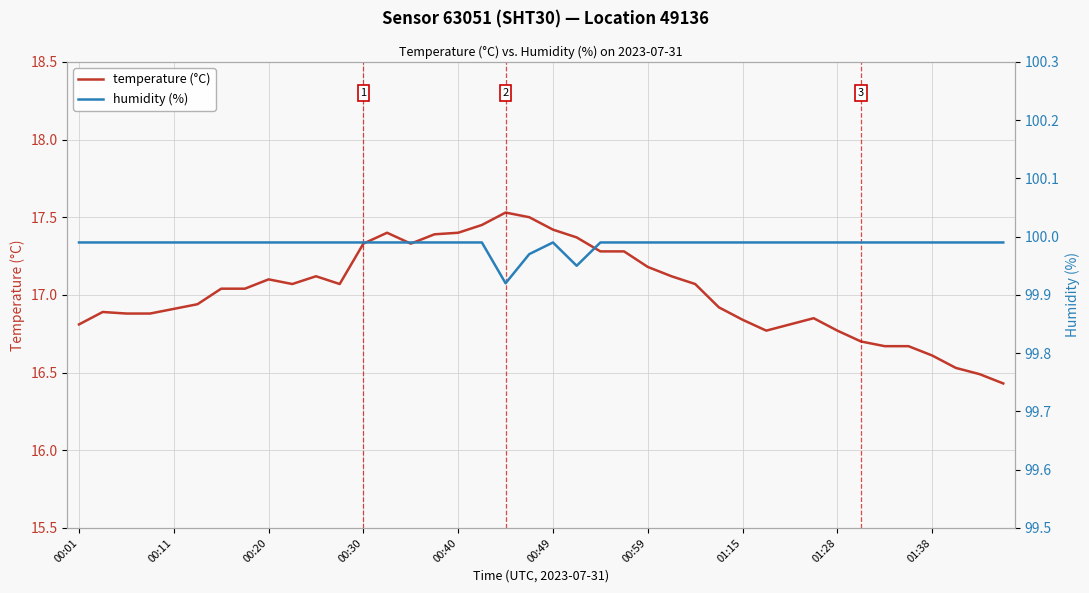

The value of temperature (°C) at 01:38 is 27.6. True or false?

False